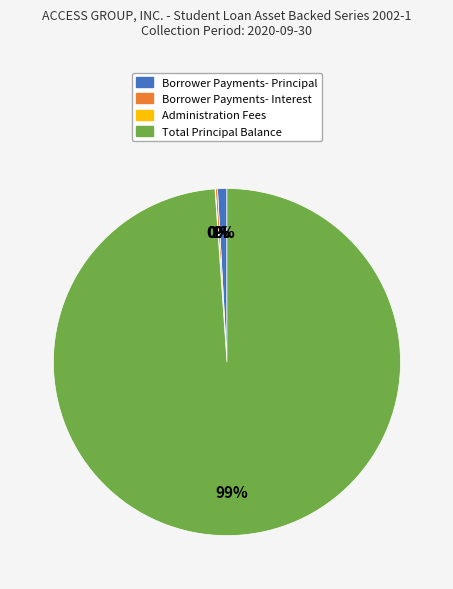

True or false: Total Principal Balance accounts for 99% of the total.

True